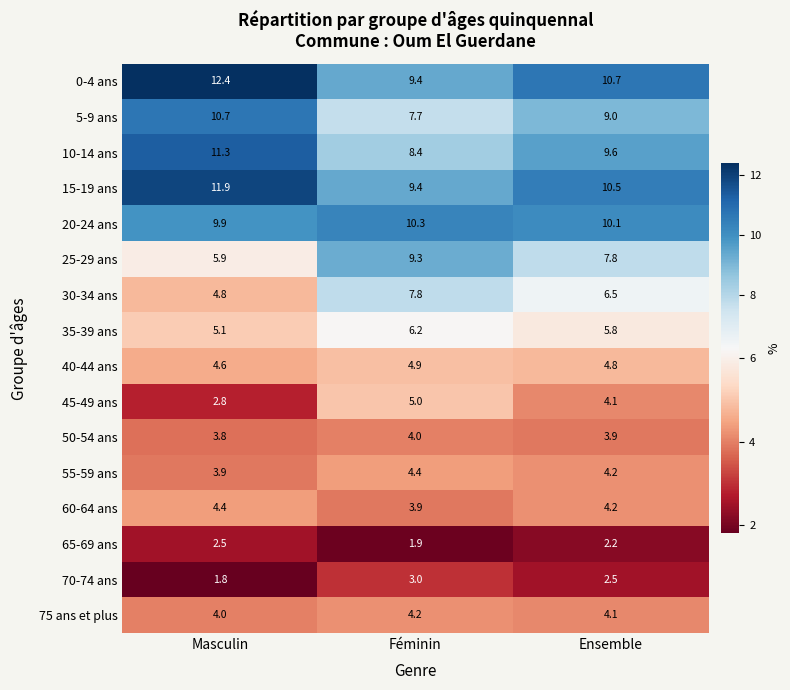

At which label is 45-49 ans closest to 3?

Masculin